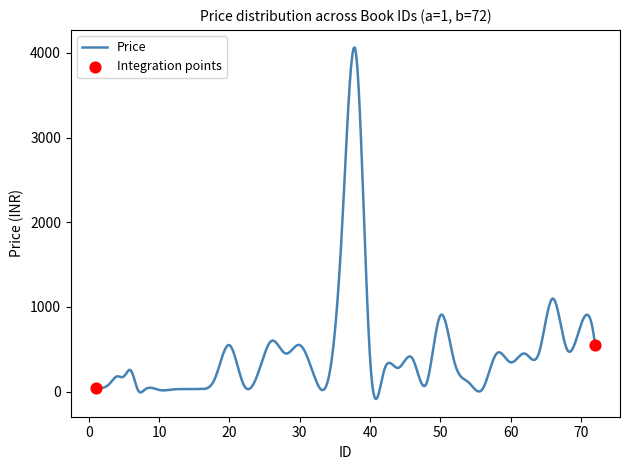

What is the maximum value shown in the chart?

4063.9